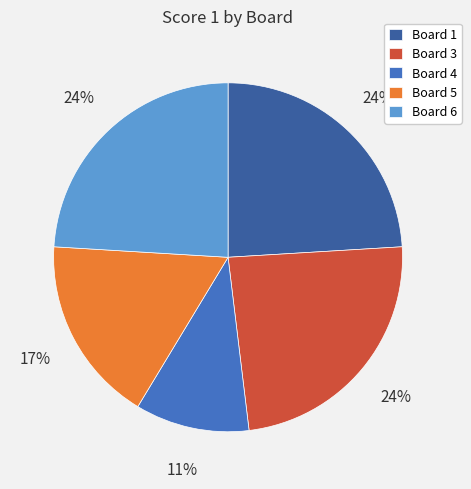

Combined, do Board 1 and Board 4 account for over 50%?

No